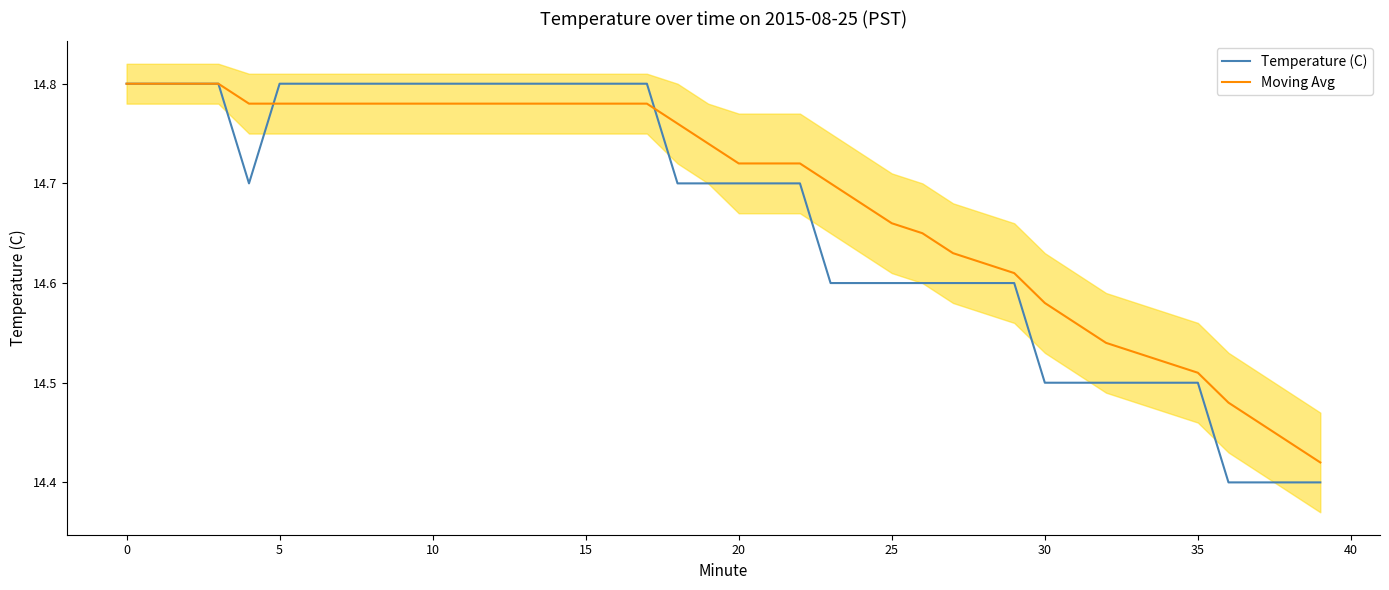

Rank the series by their maximum value, from highest to lowest.

Temperature (C), Moving Avg